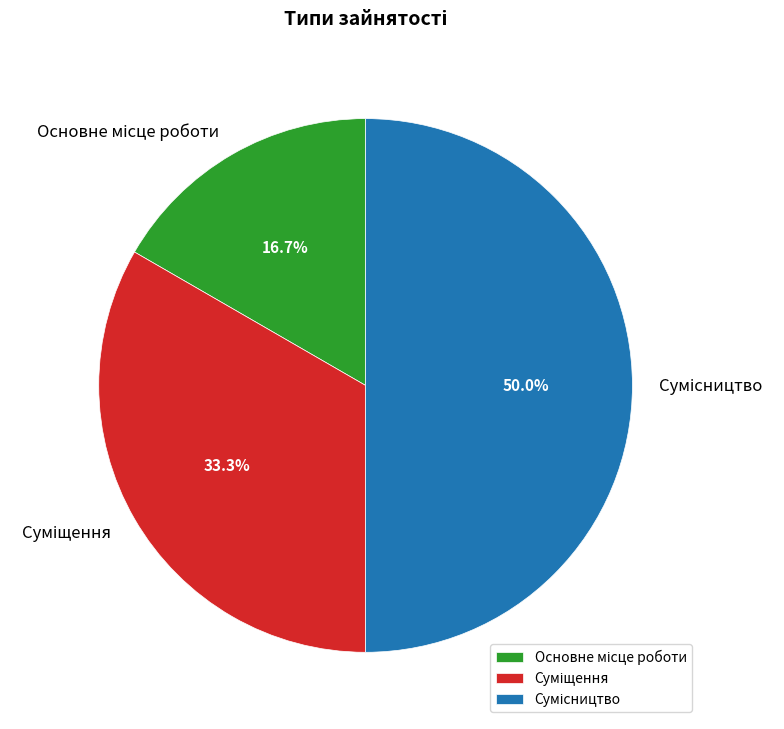

True or false: Суміщення accounts for 39% of the total.

False